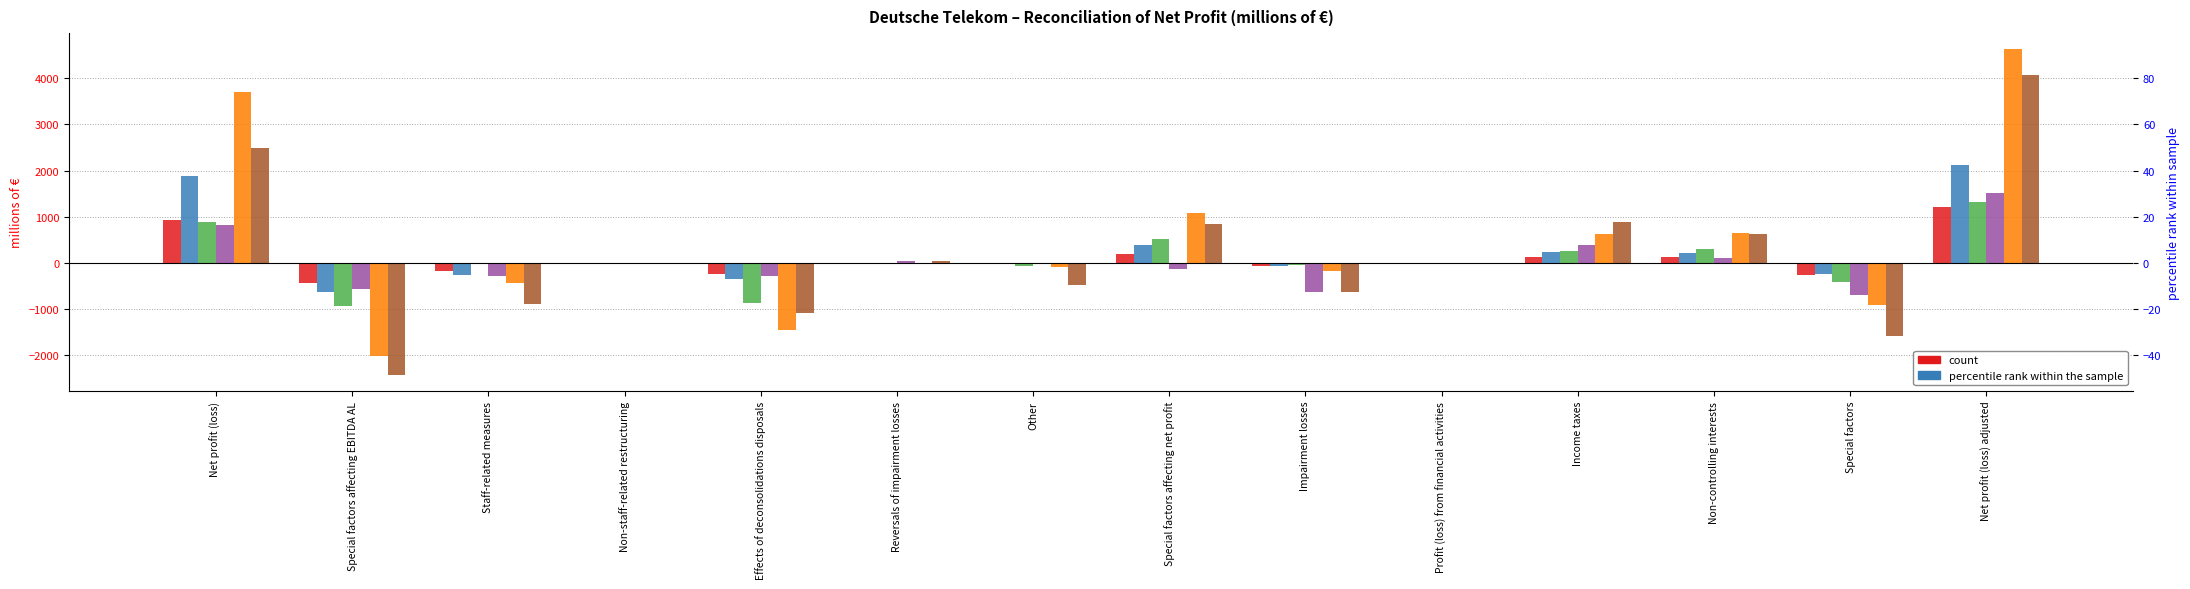

What is the value of the Q1 2021 bar at the 3rd from the left?

-171